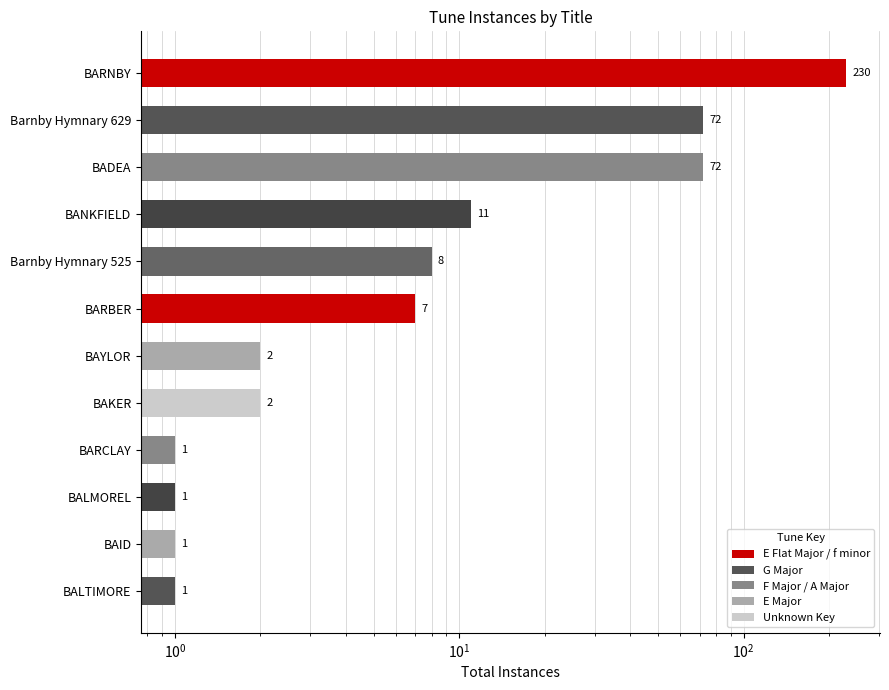

What is the smallest value displayed?

1